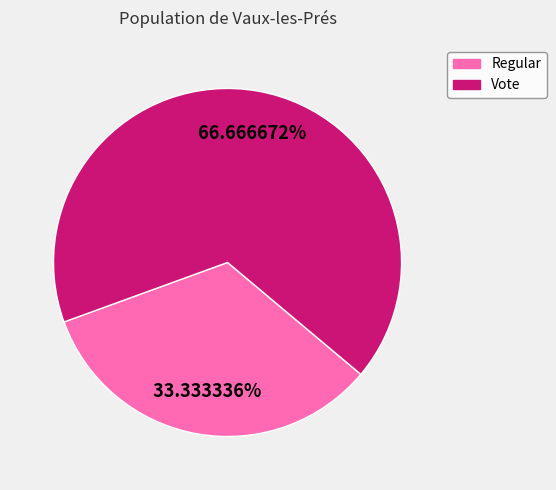

The Vote slice represents 55% of the pie. True or false?

False